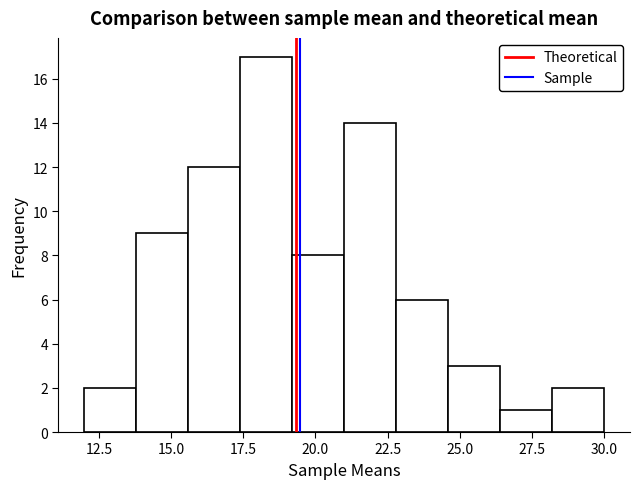

Around what value on the x-axis is the tallest bar? Give the approximate position of its centre, as read against the axis.

18.5